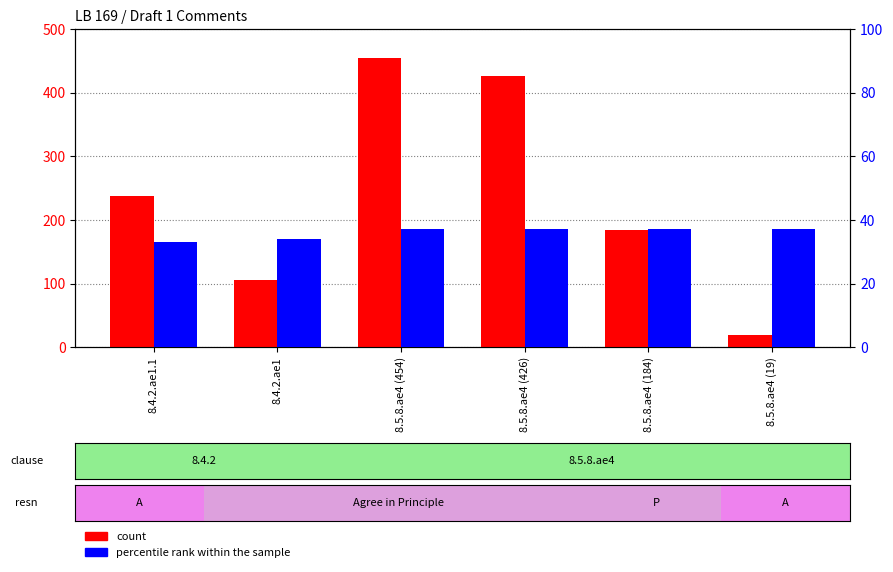

What is the label of the 6th bar from the left?

8.5.8.ae4 (19)